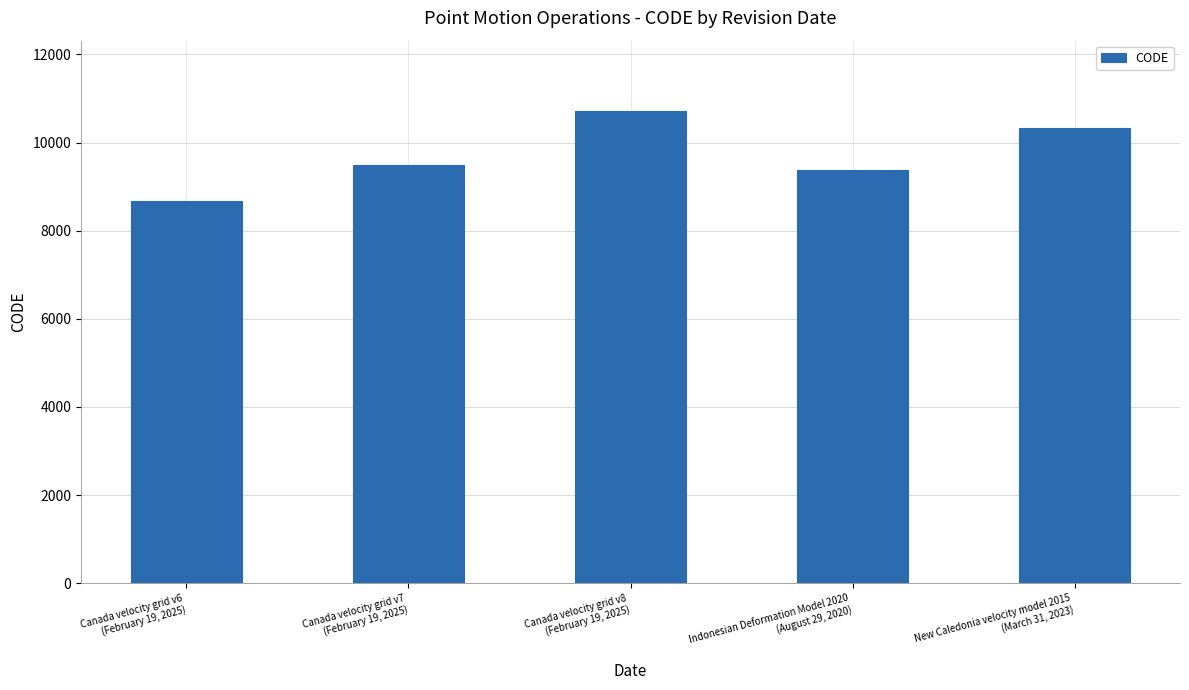

What is the difference between the values at Indonesian Deformation Model 2020
(August 29, 2020) and Canada velocity grid v8
(February 19, 2025)?

1332